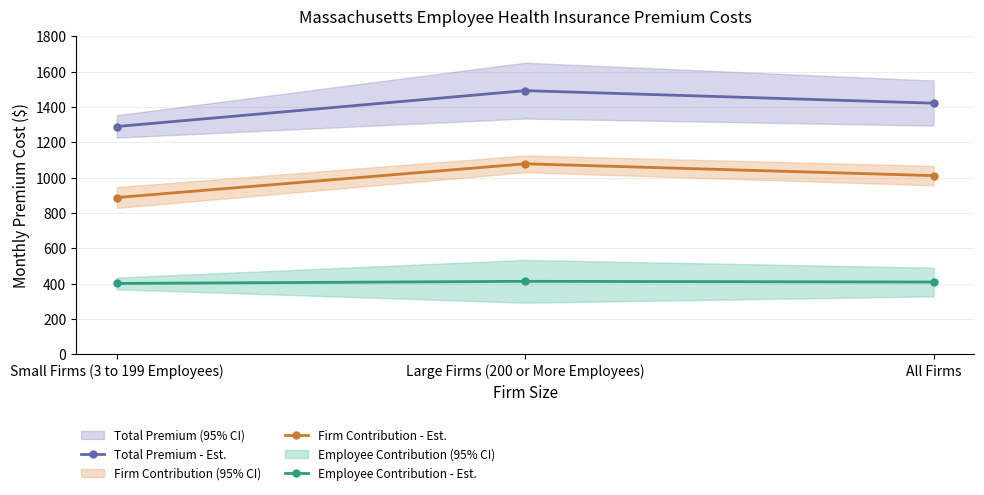

What is the sum of all Total Premium - Est. values?

4205